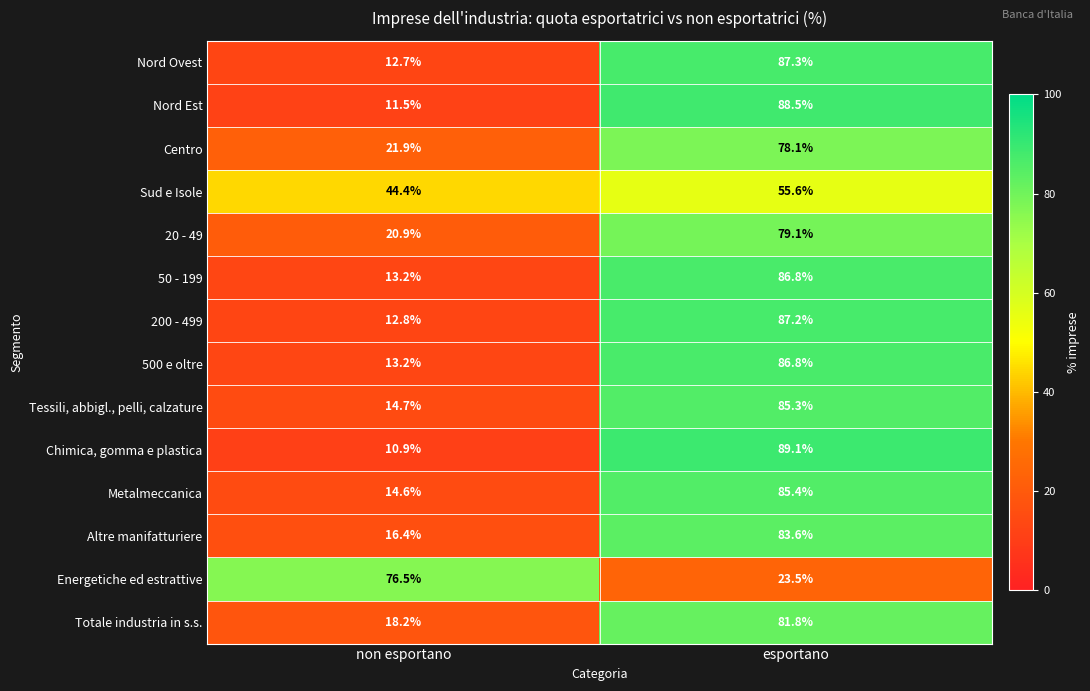

At which category is the sum across all series the highest?

esportano